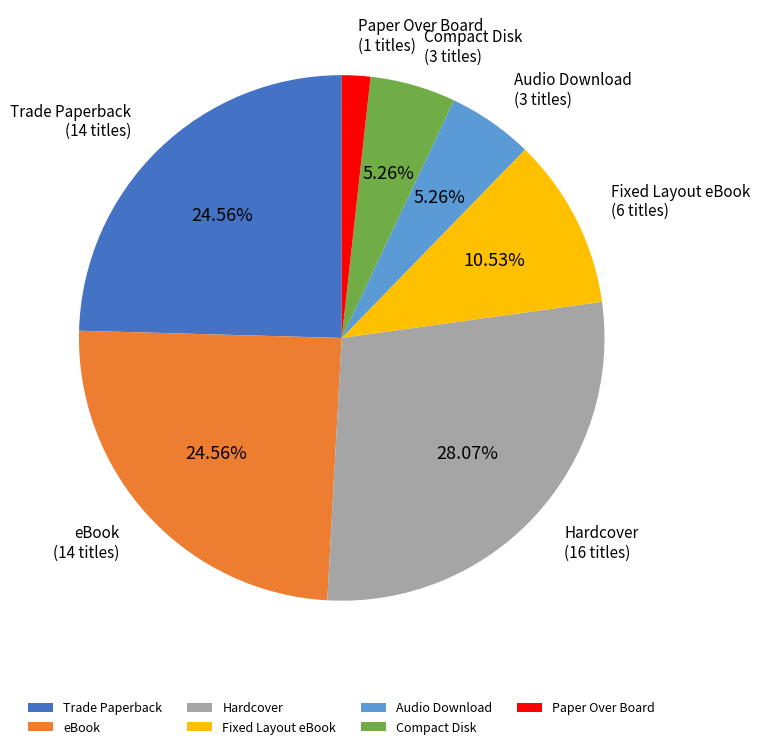

Count the number of slices in the pie.

7